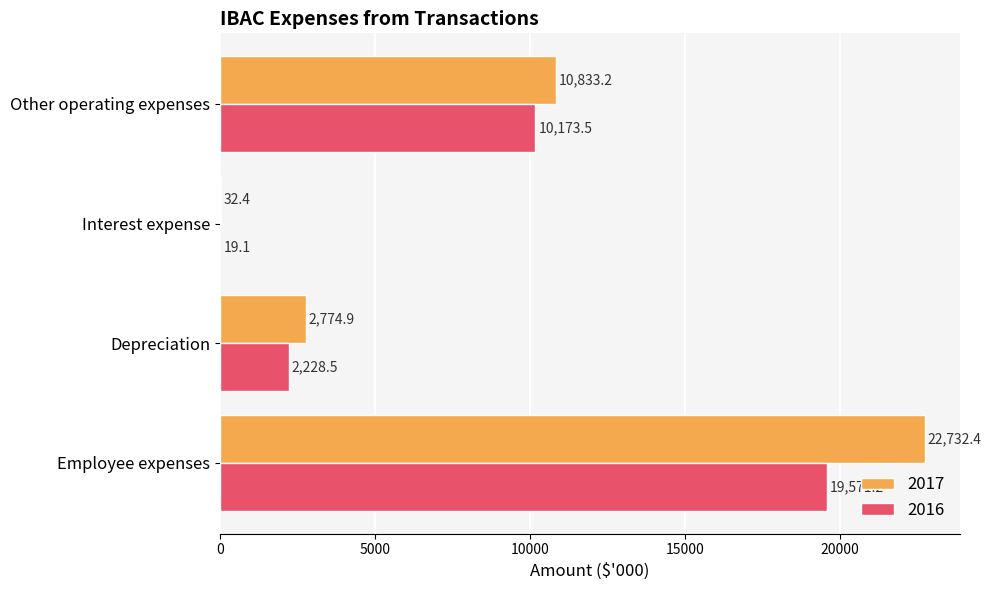

What is the total value across all series at Employee expenses?

42303.6